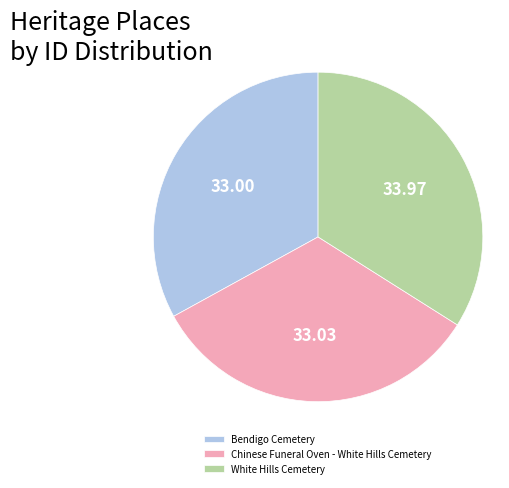

Which slice is the largest?

White Hills Cemetery